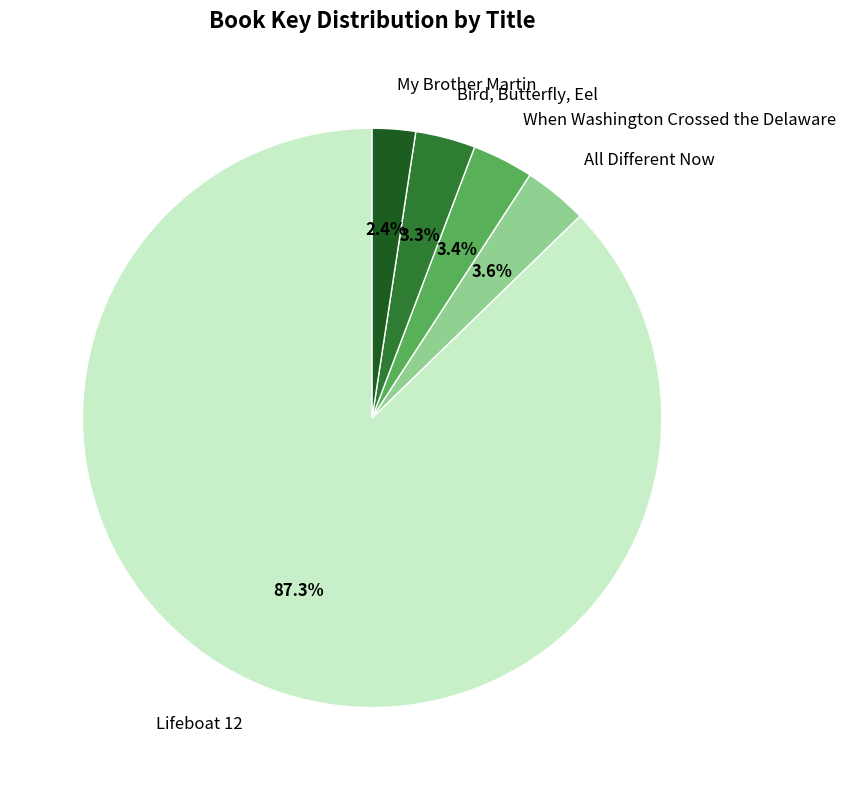

To the nearest percent, what percentage of the pie is Lifeboat 12?

87%